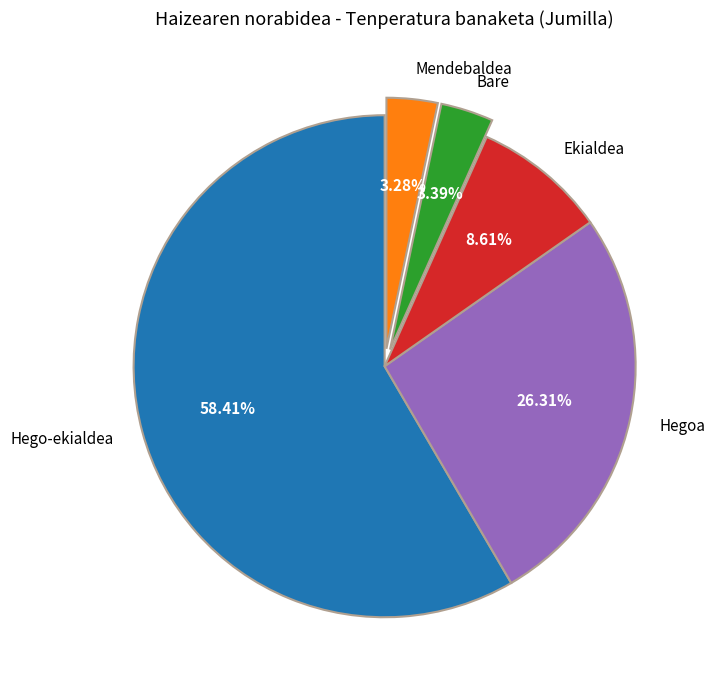

Does Hego-ekialdea account for over 50% of the chart?

Yes